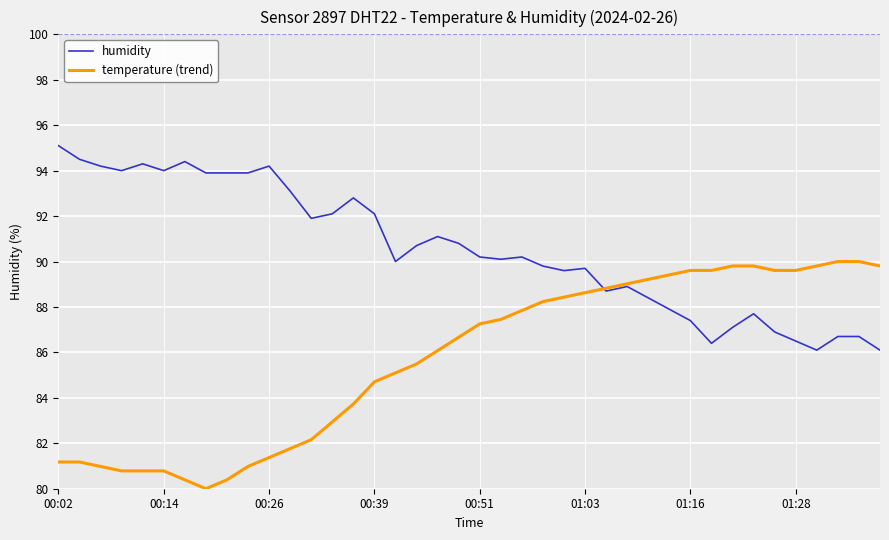

Reading left to right, list all the values displayed in this chart.

humidity: 95.1	94.5	94.2	94.0	94.3	94.0	94.4	93.9	93.9	93.9	94.2	93.1	91.9	92.1	92.8	92.1	90.0	90.7	91.1	90.8	90.2	90.1	90.2	89.8	89.6	89.7	88.7	88.9	88.4	87.9	87.4	86.4	87.1	87.7	86.9	86.5	86.1	86.7	86.7	86.1
temperature (trend): 81.2	81.2	81.0	80.8	80.8	80.8	80.4	80.0	80.4	81.0	81.4	81.8	82.2	82.9	83.7	84.7	85.1	85.5	86.1	86.7	87.3	87.5	87.8	88.2	88.4	88.6	88.8	89.0	89.2	89.4	89.6	89.6	89.8	89.8	89.6	89.6	89.8	90.0	90.0	89.8